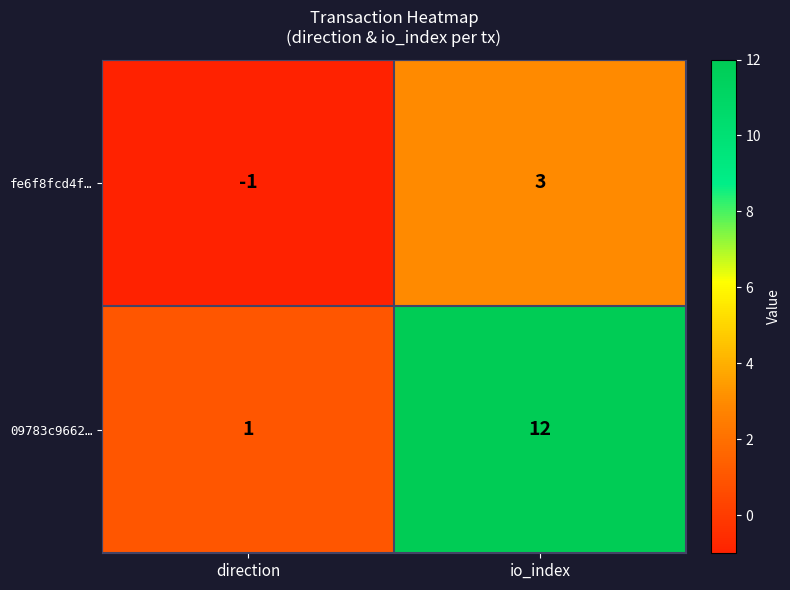

What is the total value across all series at io_index?

15